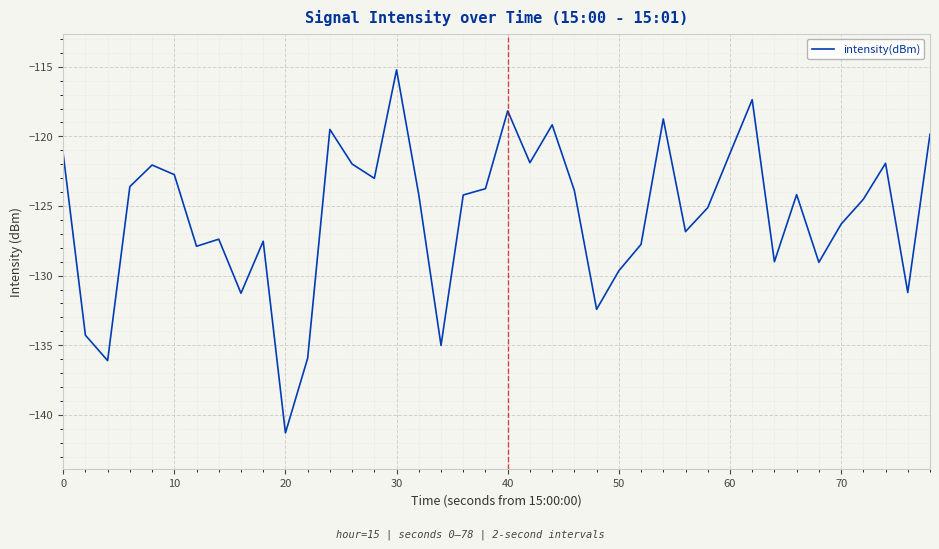

What is the minimum value shown in the chart?

-141.3